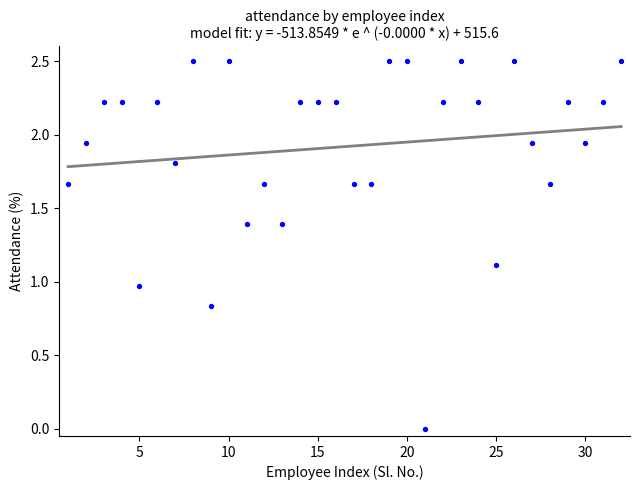

What is the range of Y values (max minus min)?

2.5